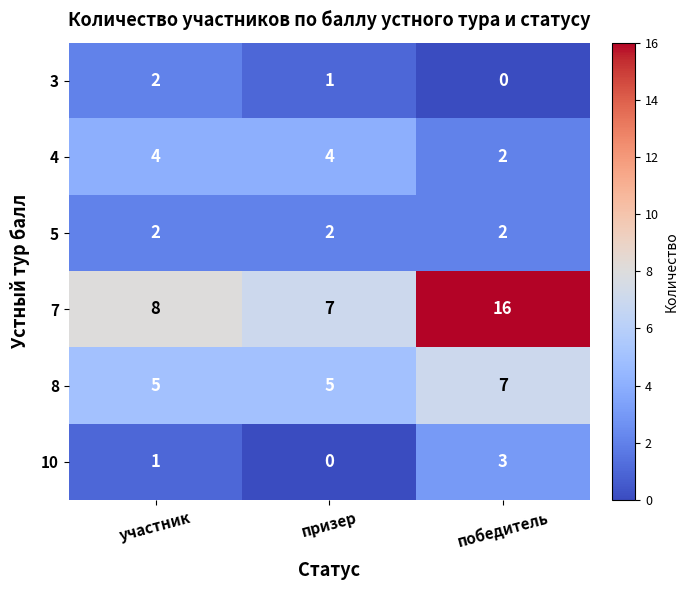

How many distinct data groups are displayed?

6